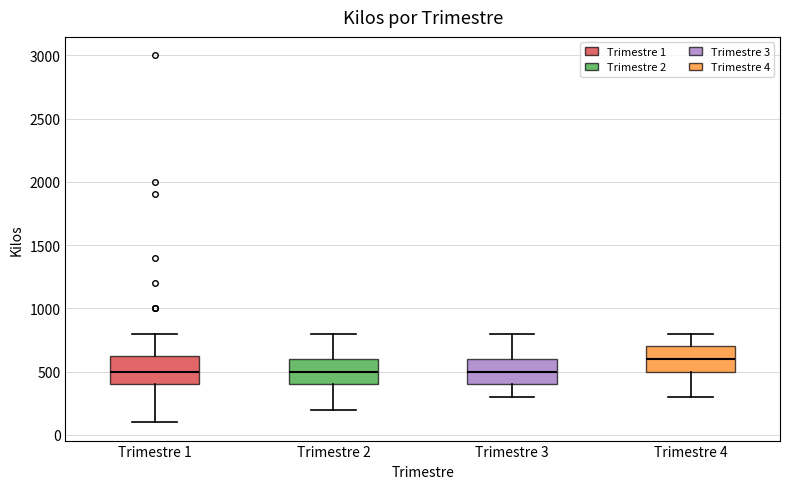

Reading left to right, read every box against the y-axis: the position of its median line, the range the box covers, and the ends of its whiskers. The values are not printed on the chart, so give them approximately, as read against the axis.

Trimestre 1: median 500, box 400 to 650, whiskers 100 to 800
Trimestre 2: median 500, box 400 to 600, whiskers 200 to 800
Trimestre 3: median 500, box 400 to 600, whiskers 300 to 800
Trimestre 4: median 600, box 500 to 700, whiskers 300 to 800